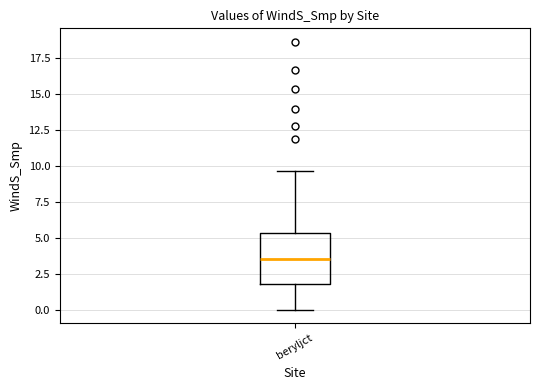

Transcribe this box plot: give where the median line is, the range the box spans, and where the two whiskers end, as read against the y-axis. The values are not printed on the chart, so give them approximately, as read against the axis.

median 3.5, box 2.0 to 5.5, whiskers 0.0 to 9.5